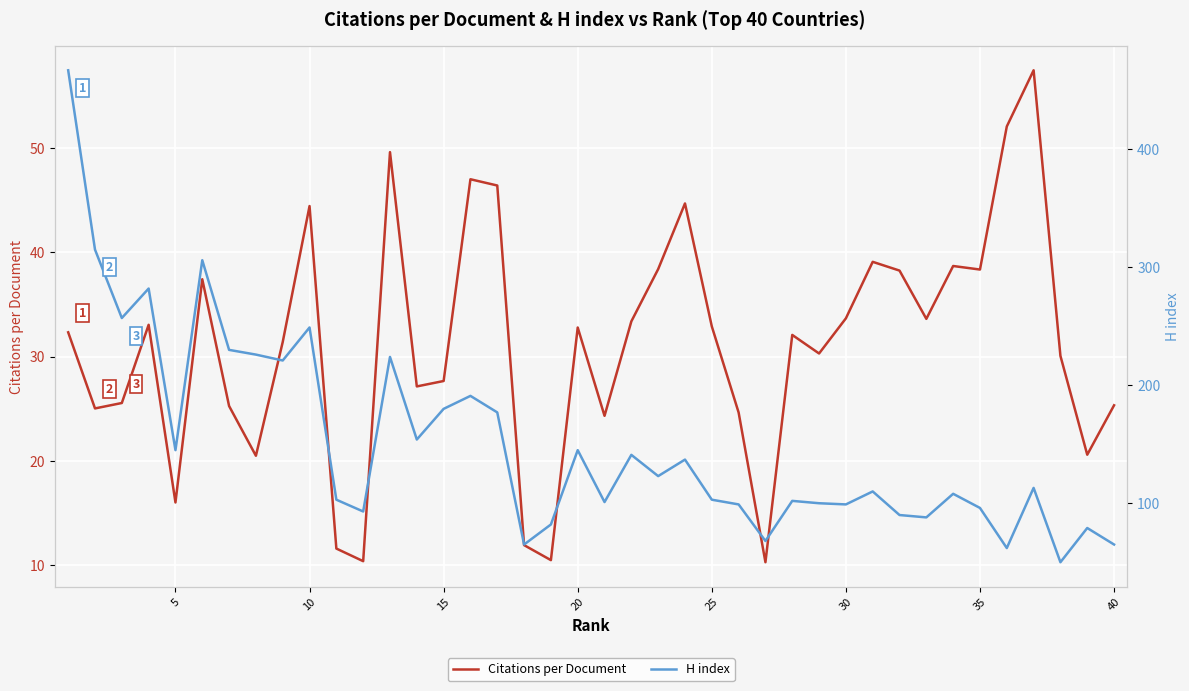

Which series has the widest spread of values?

H index